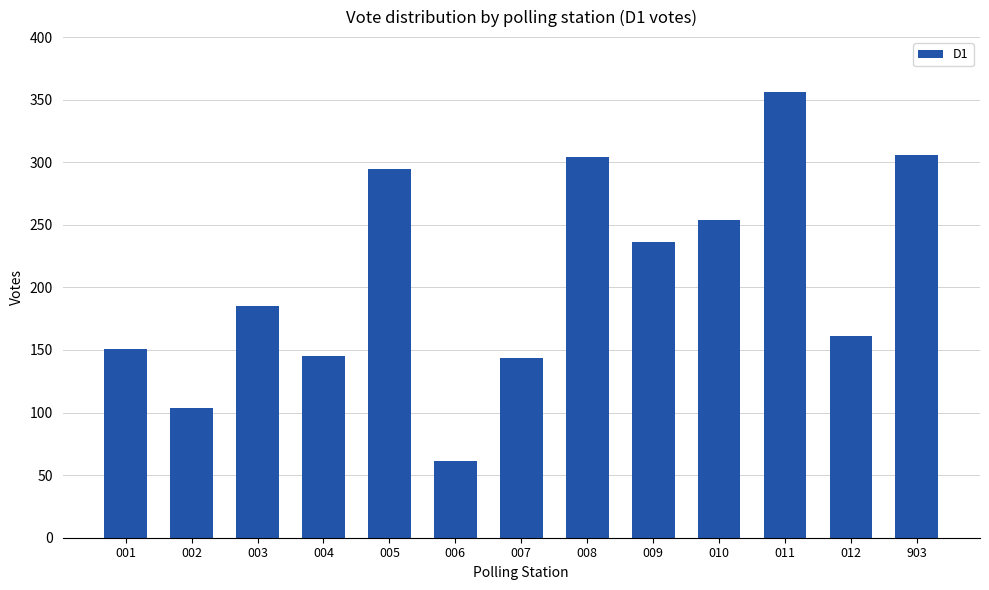

Does the chart contain stacked bars?

No